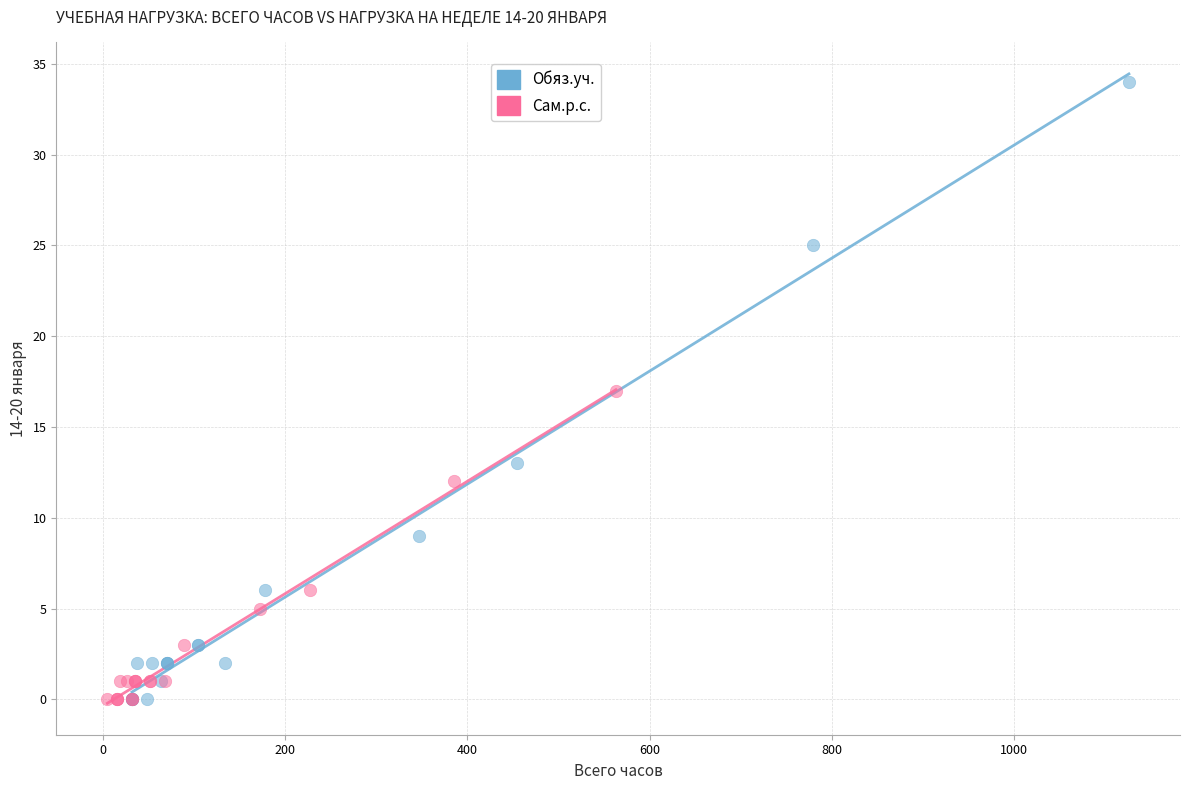

Which series has the largest Y range (max minus min)?

Обяз.уч.